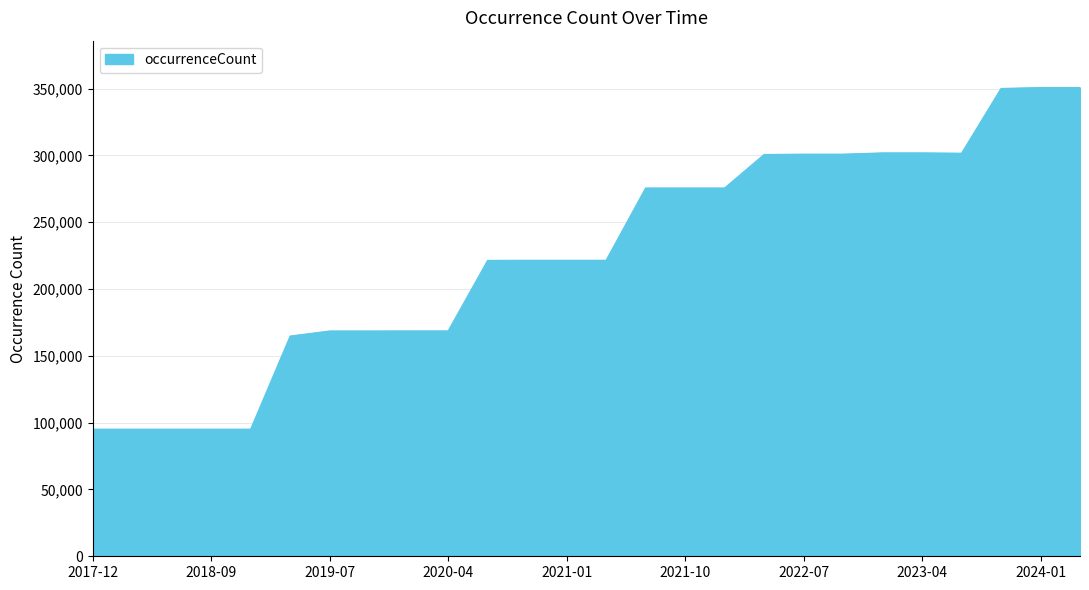

How many values are below 221515?

11